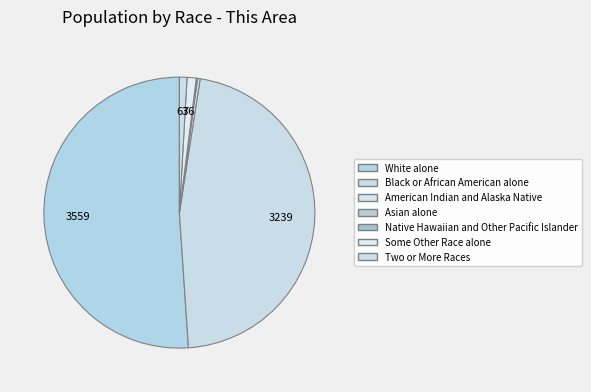

Is it true that Asian alone is 14% of the pie?

False